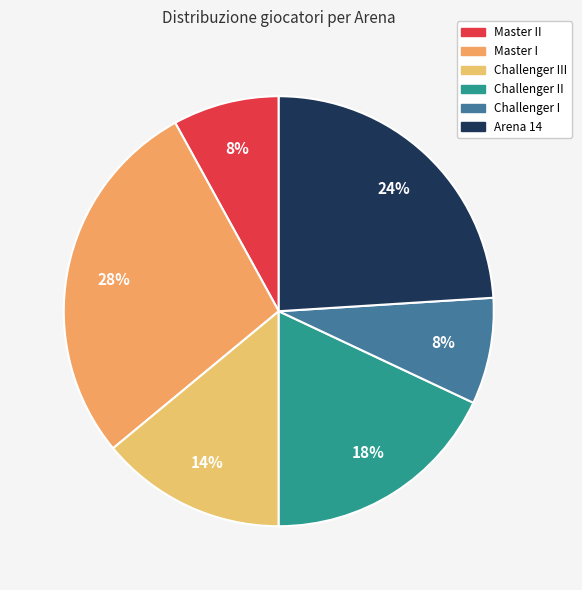

Count the number of slices in the pie.

6